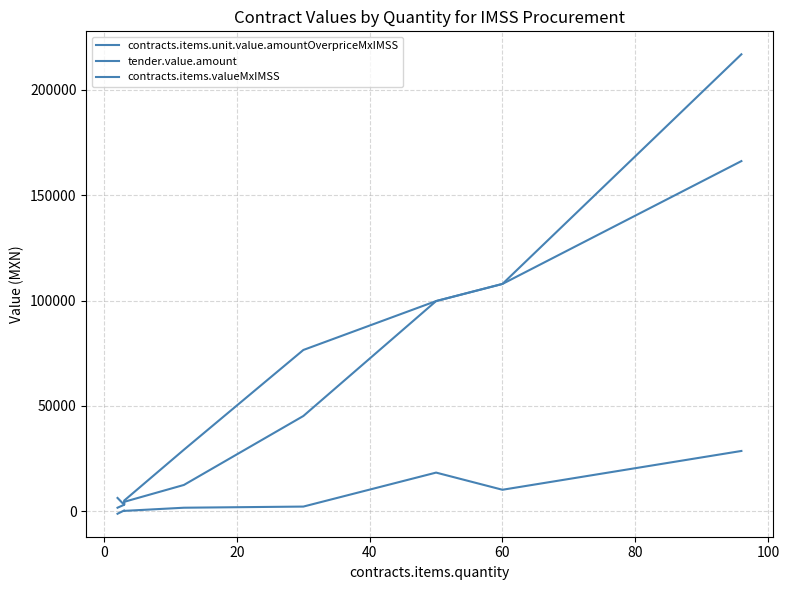

Reading left to right, transcribe all the data shown in this chart.

contracts.items.unit.value.amountOverpriceMxIMSS: 28652.2	10248.5	18390.0	2272.2	1728.0	227.2	432.0	-1131.5
tender.value.amount: 216804.0	107880.0	99749.6	76560.0	29232.0	5104.0	3132.0	6362.6
contracts.items.valueMxIMSS: 166149.1	107880.0	99749.6	45240.0	12528.0	4524.0	3132.0	1733.0